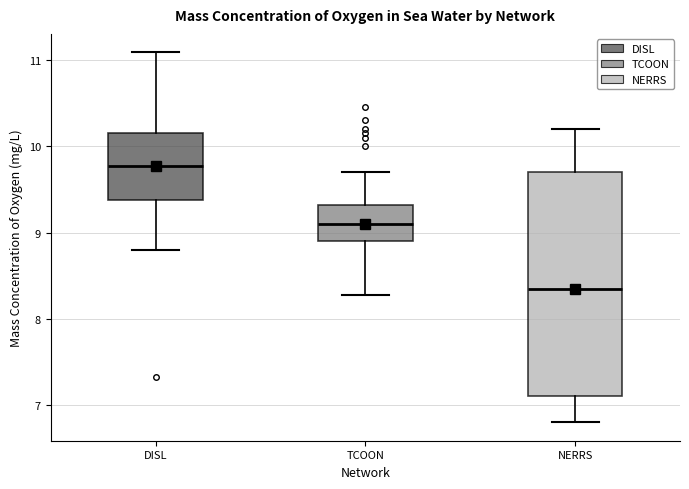

Comparing the boxes themselves (not the whiskers), which one is the tallest?

NERRS